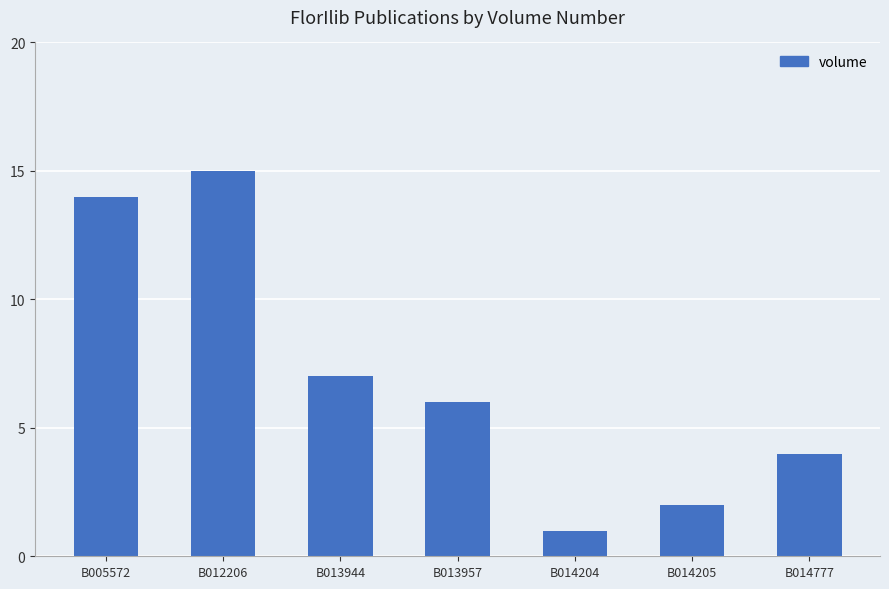

Reading right to left, transcribe all the data shown in this chart.

4	2	1	6	7	15	14